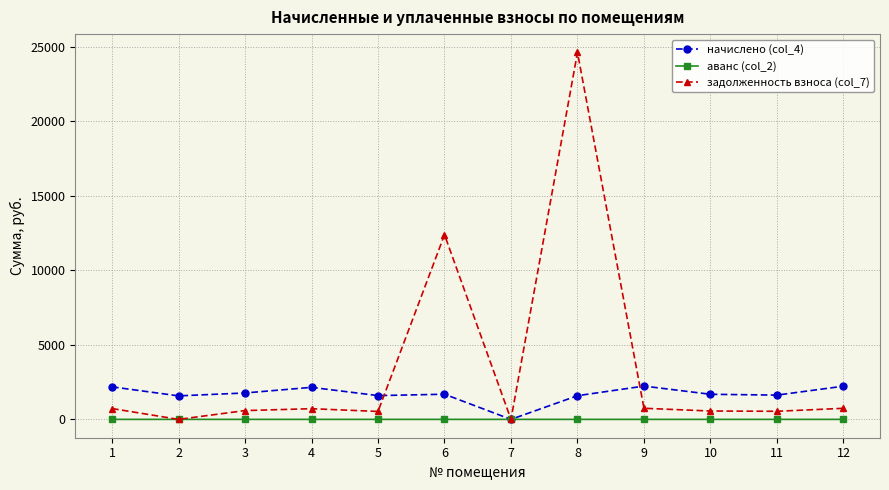

Which series has the largest total across all categories?

задолженность взноса (col_7)